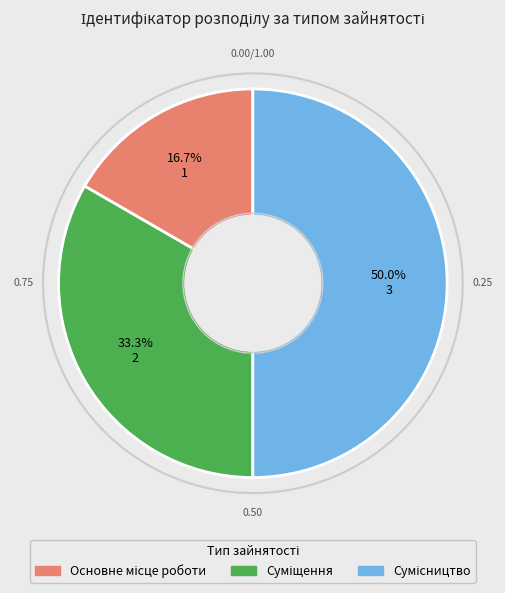

How many slices are in this pie chart?

3